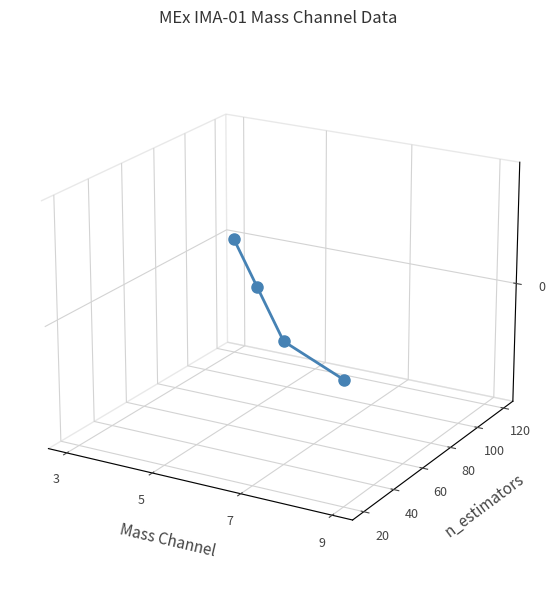

How many values are below zero?

2